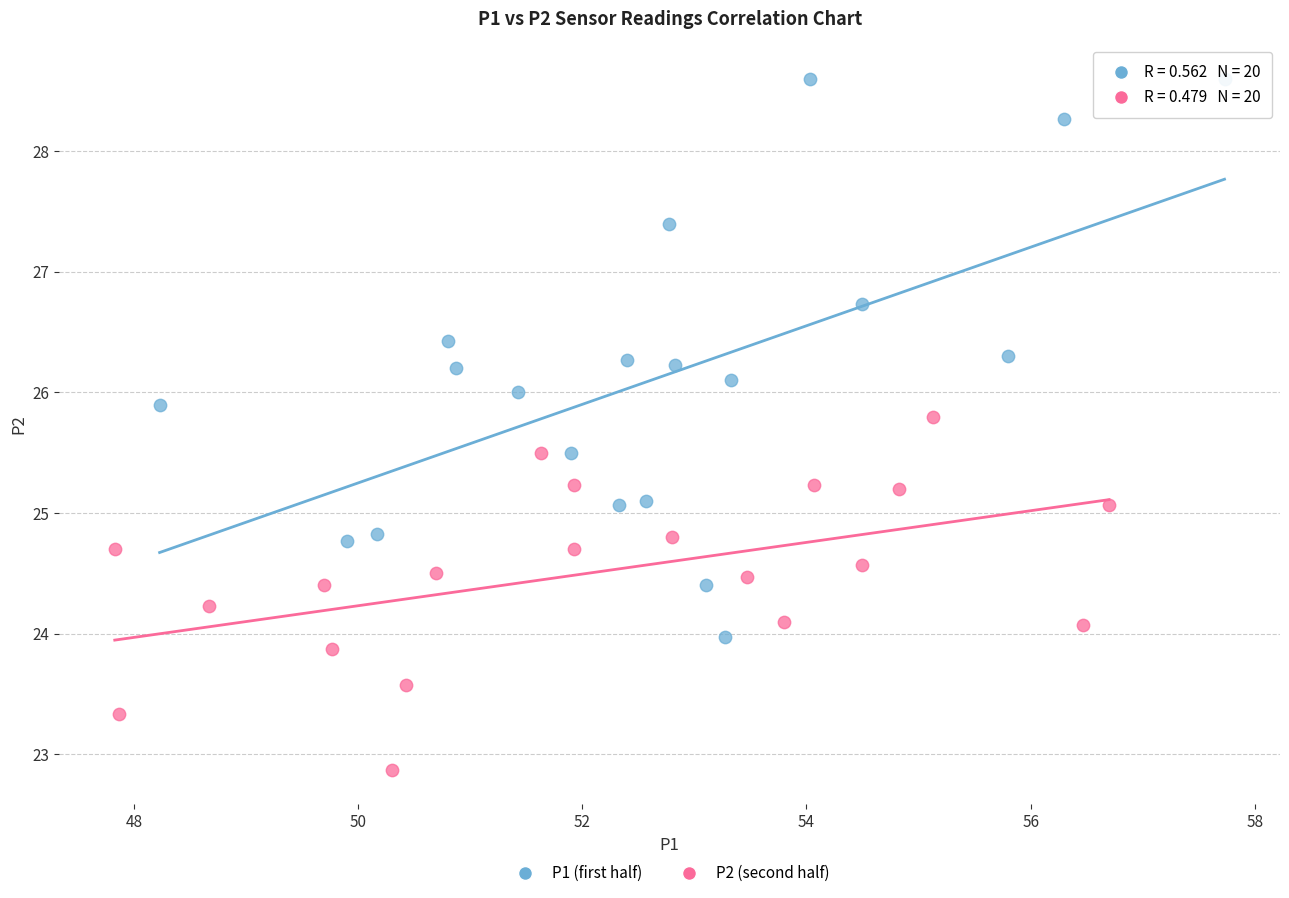

Which series reaches the minimum Y coordinate?

P2 (second half)